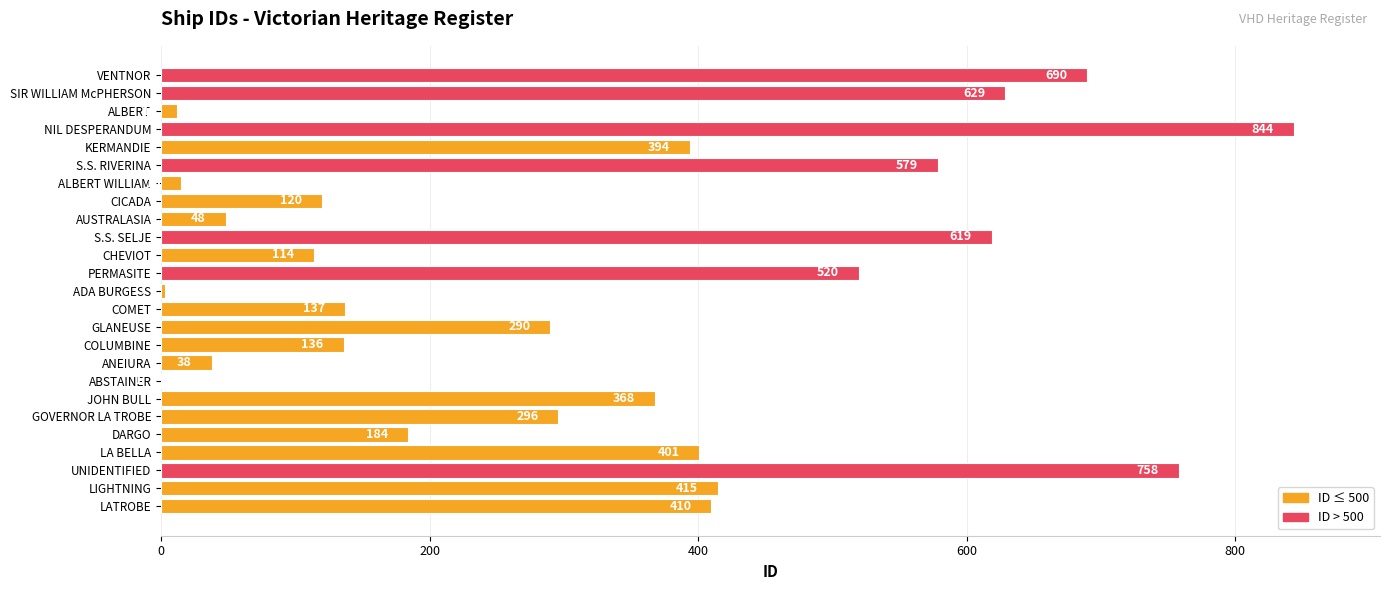

Where is the data nearest to the value 422?

LIGHTNING